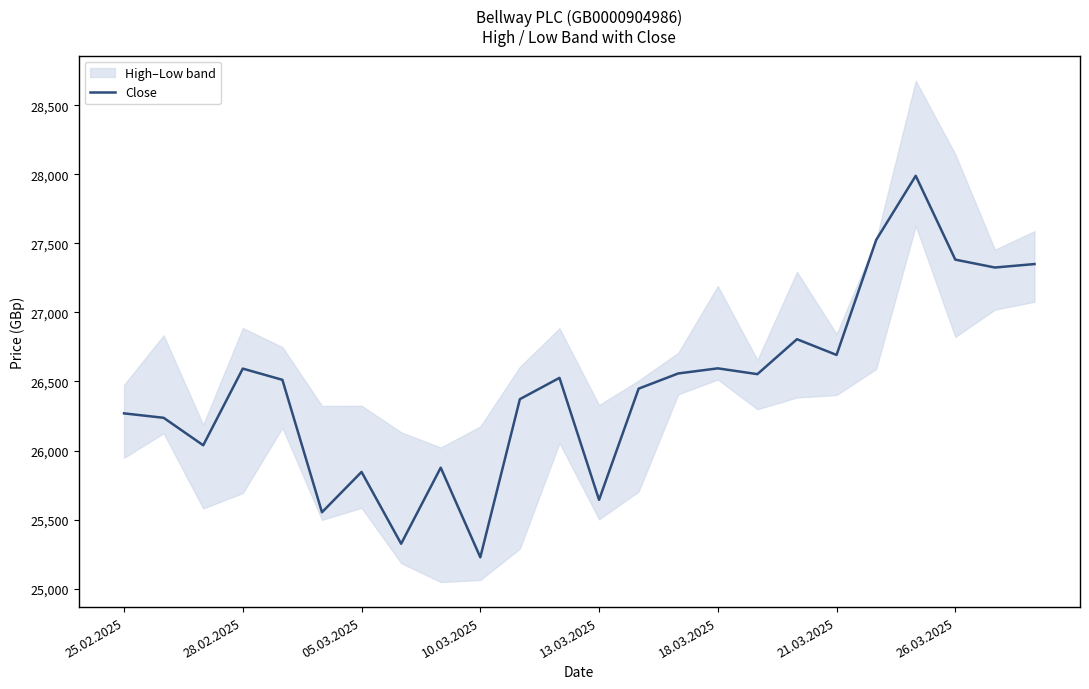

True or false: Close has a value of 26595 at 18.03.2025.

True